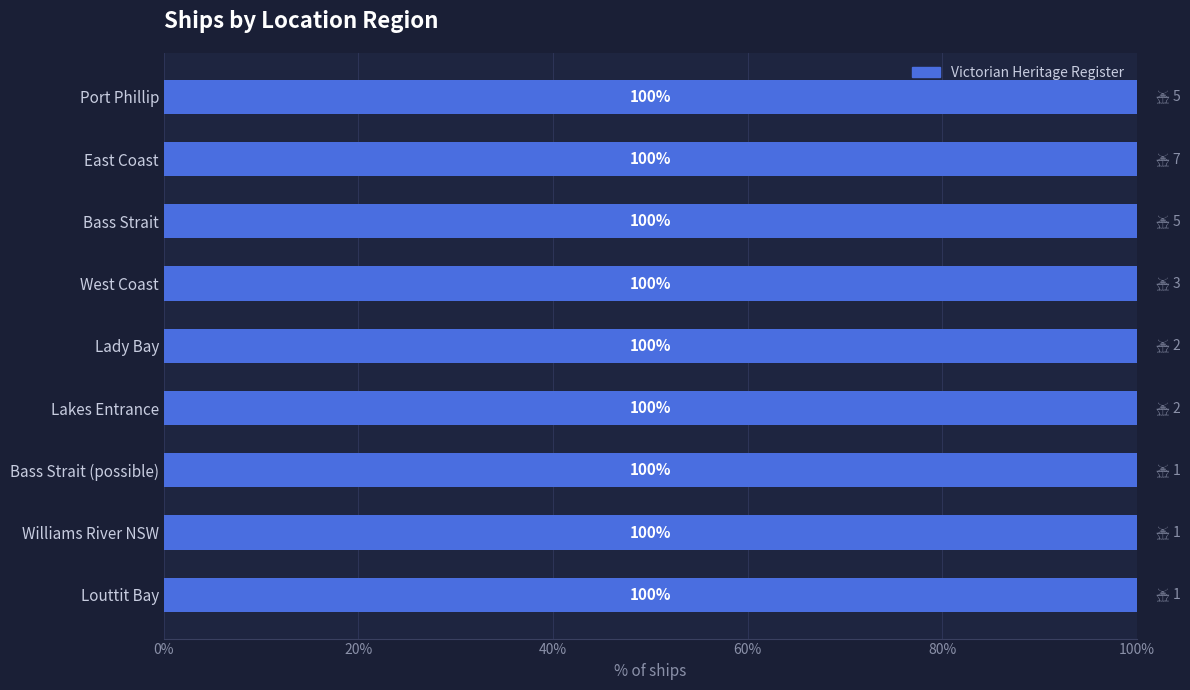

Count the number of data series in this chart.

1